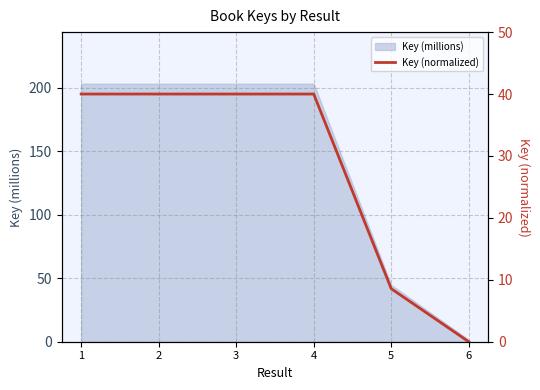

Approximately how many times larger is the value at 5 compared to 4?

0.2